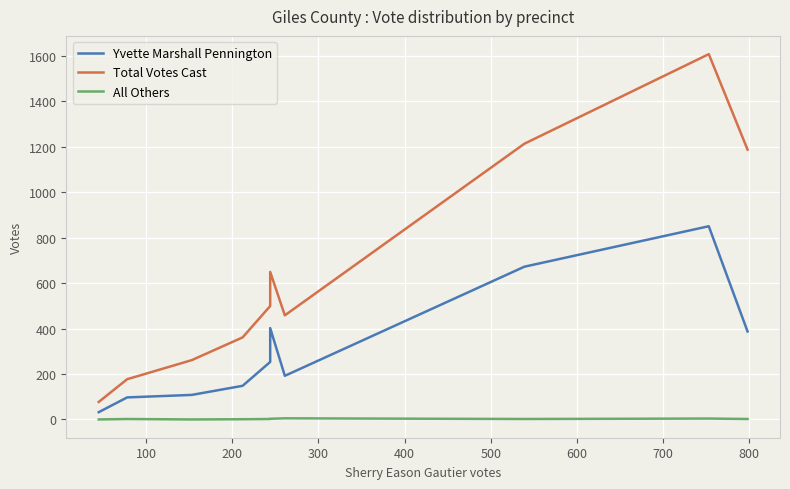

The Yvette Marshall Pennington series shows 45 at 0. True or false?

False